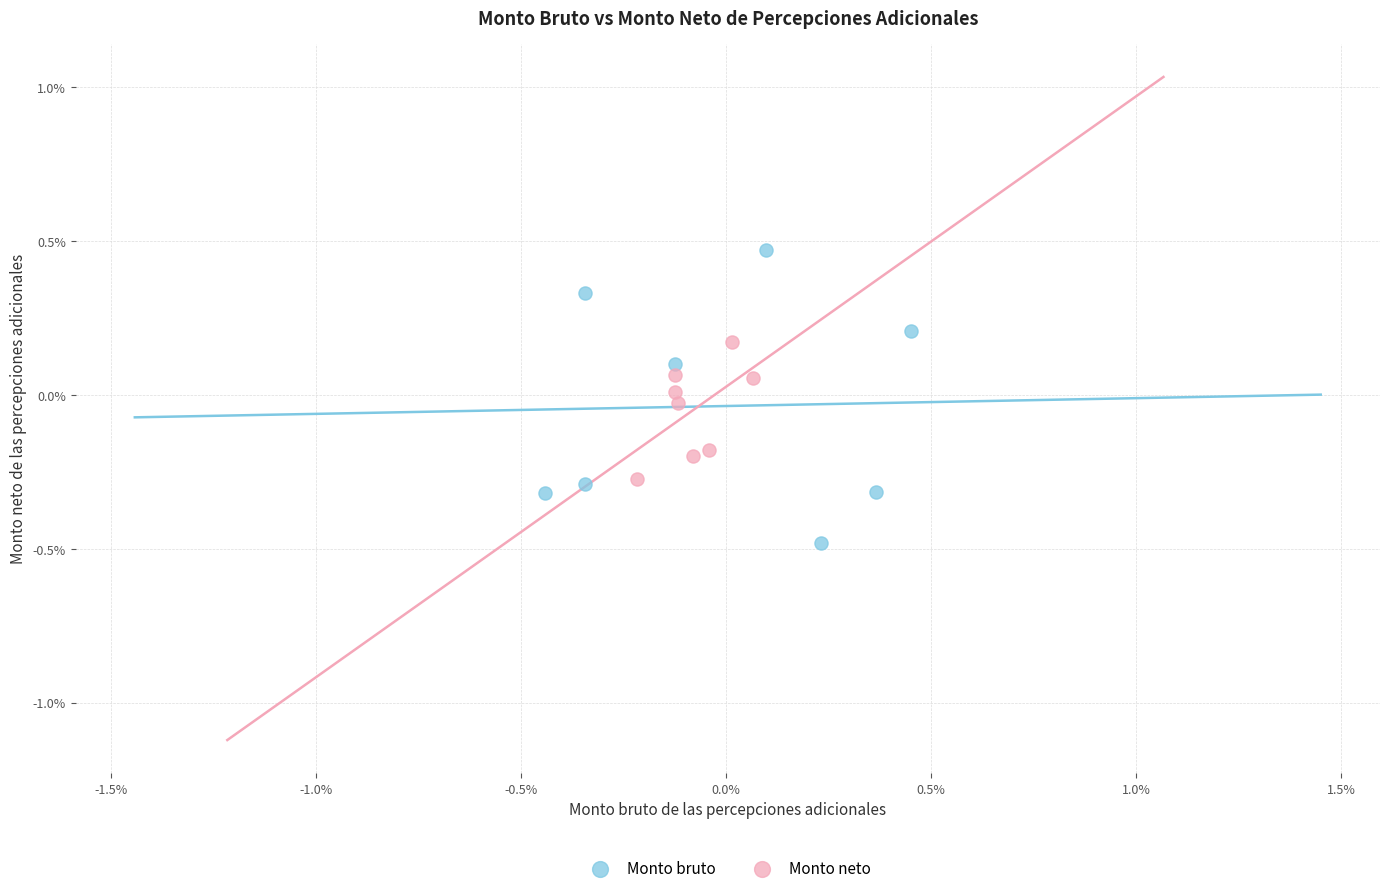

Which series contains the lowest Y value?

Monto bruto